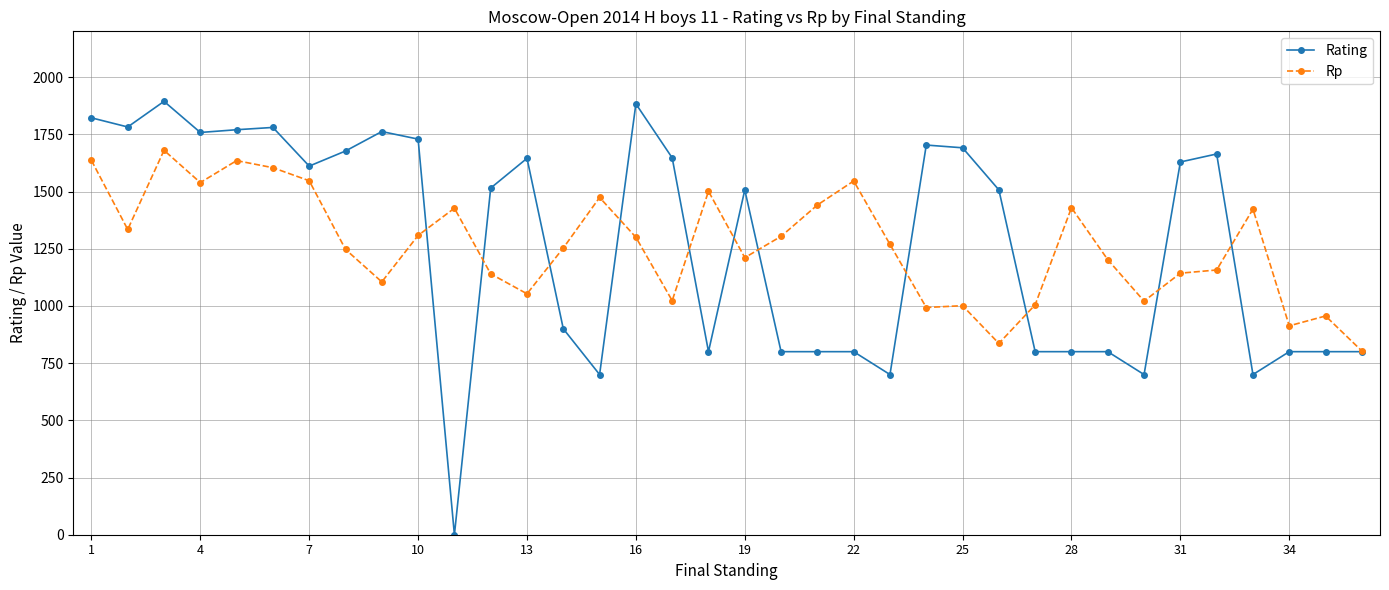

What is the maximum value shown in the chart?

1894